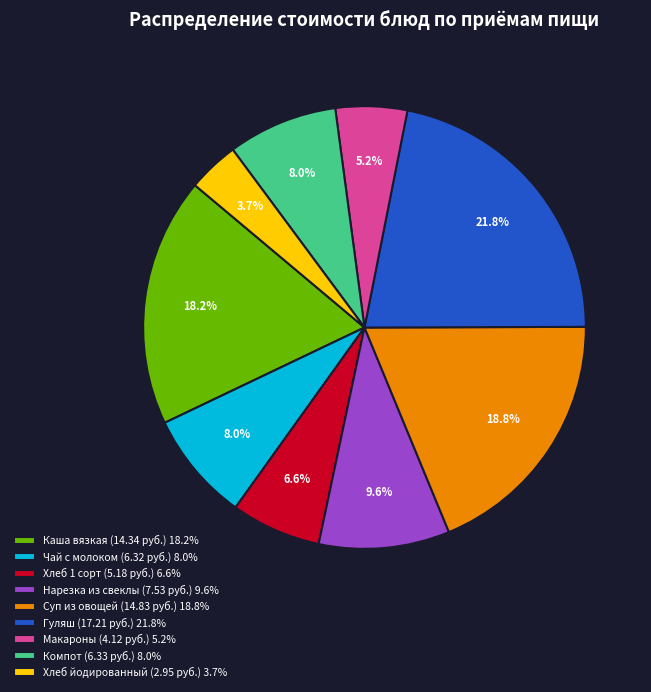

Between Хлеб 1 сорт (5.18 руб.) 6.6% and Компот (6.33 руб.) 8.0%, which is larger?

Компот (6.33 руб.) 8.0%